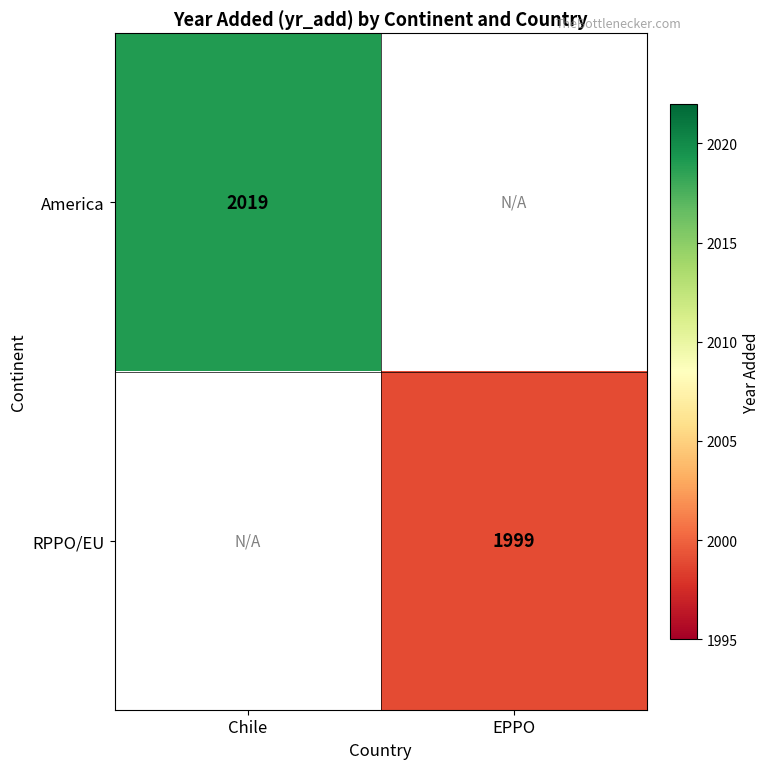

Is it true that RPPO/EU equals 1999 at EPPO?

True